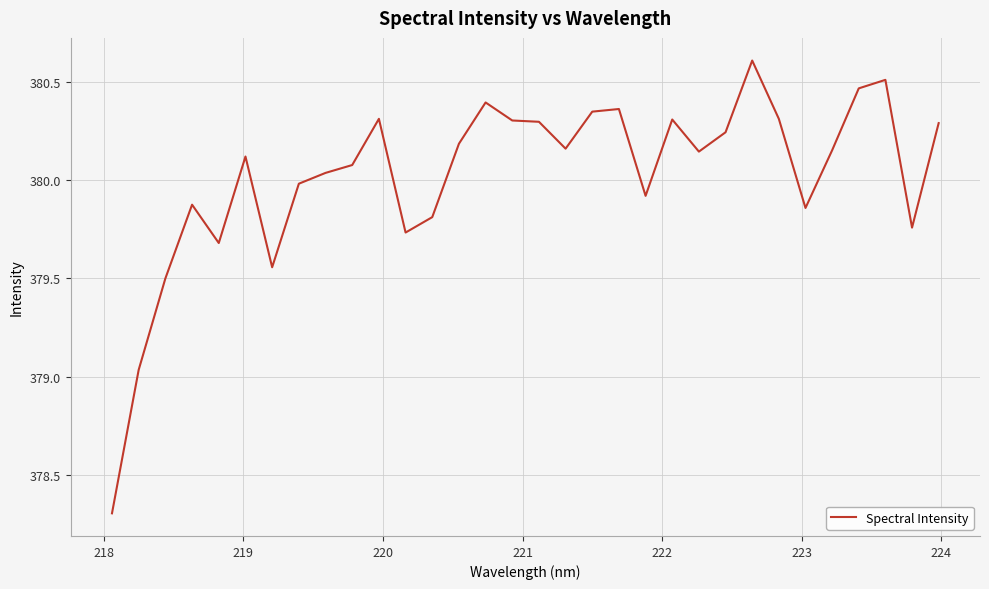

What is the difference between the maximum and minimum values?

2.3